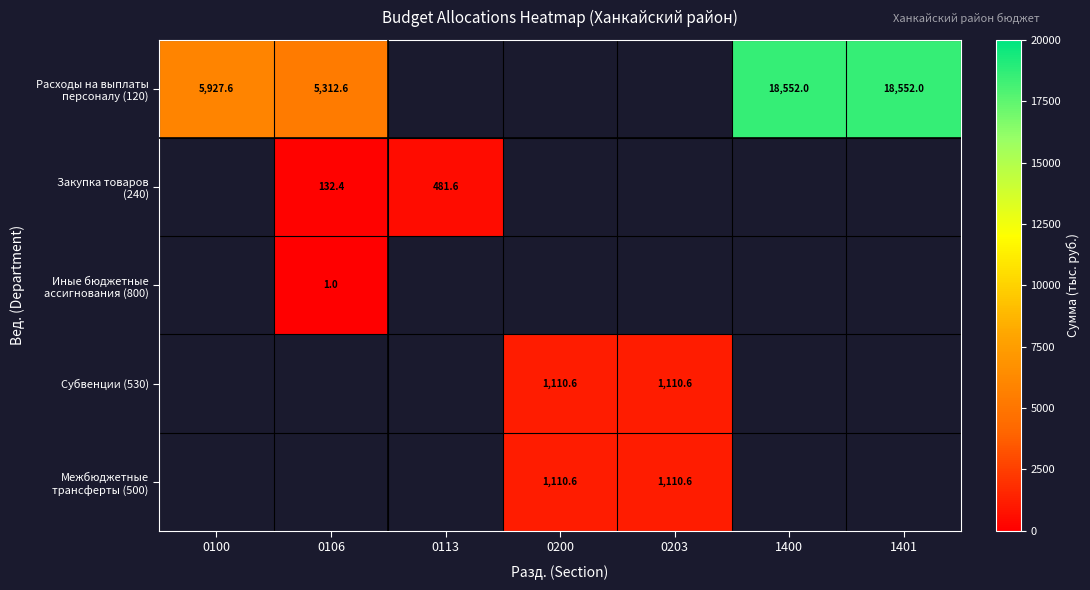

Which has a higher value, 1401 or 0106?

1401